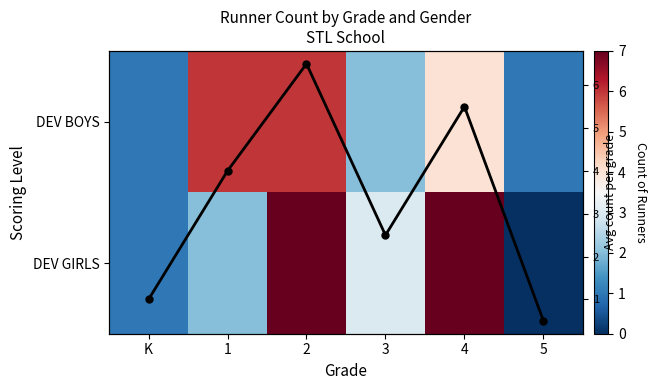

Which category has the lowest value across all series?

5